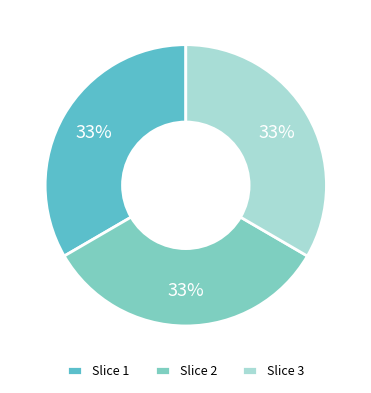

How many slices are in this pie chart?

3